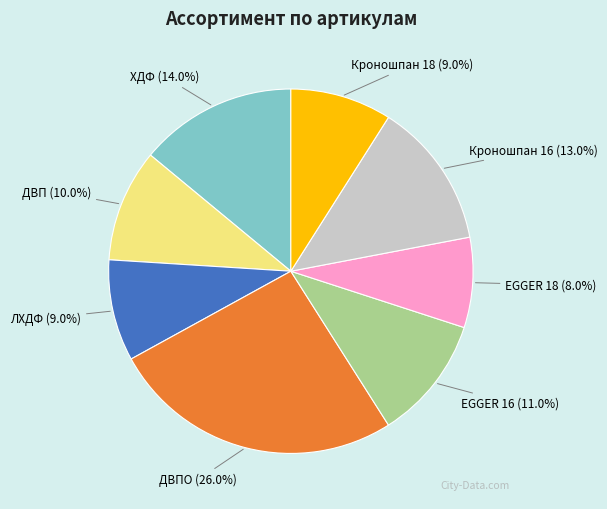

What percentage is the ДВП slice, to the nearest percent?

10%